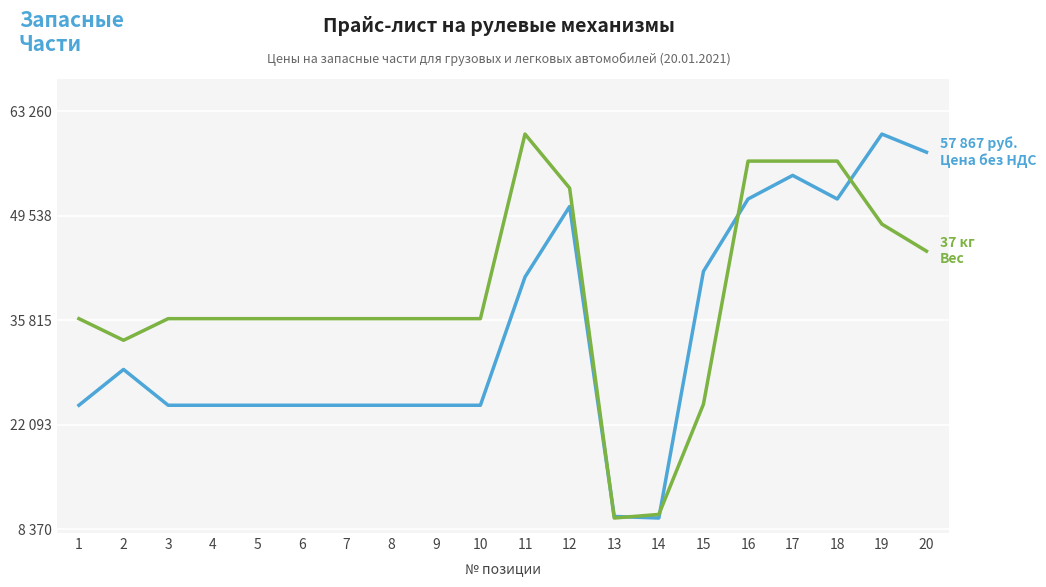

Is it true that Цена без НДС (руб. РФ) equals 95101.6 at 20?

False